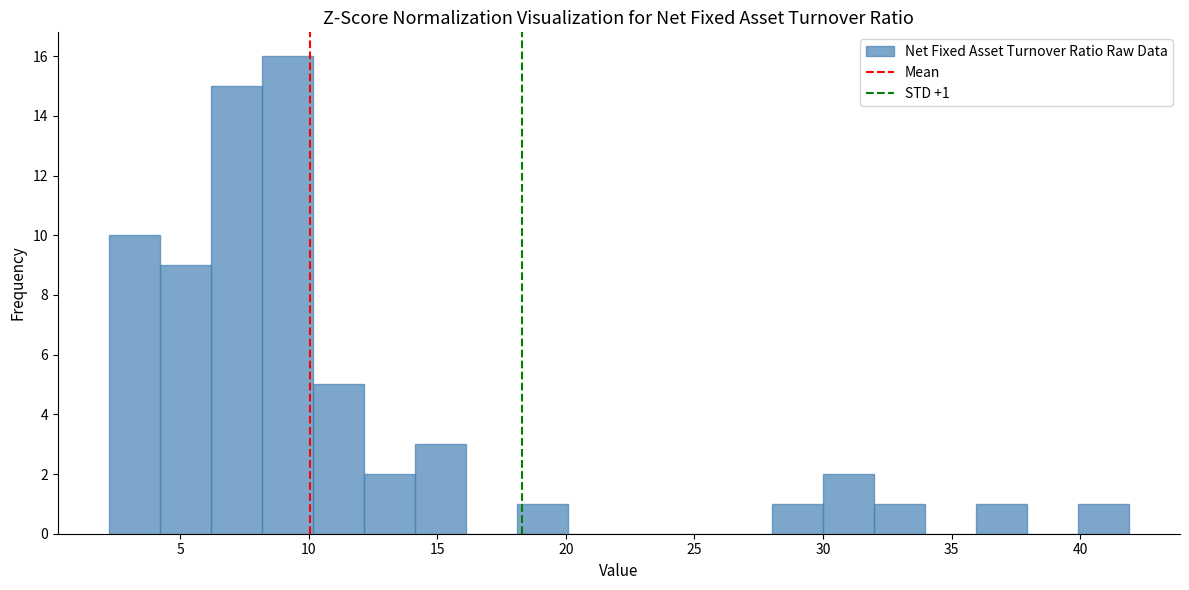

Around what value on the x-axis is the tallest bar? Give the approximate position of its centre, as read against the axis.

9.0